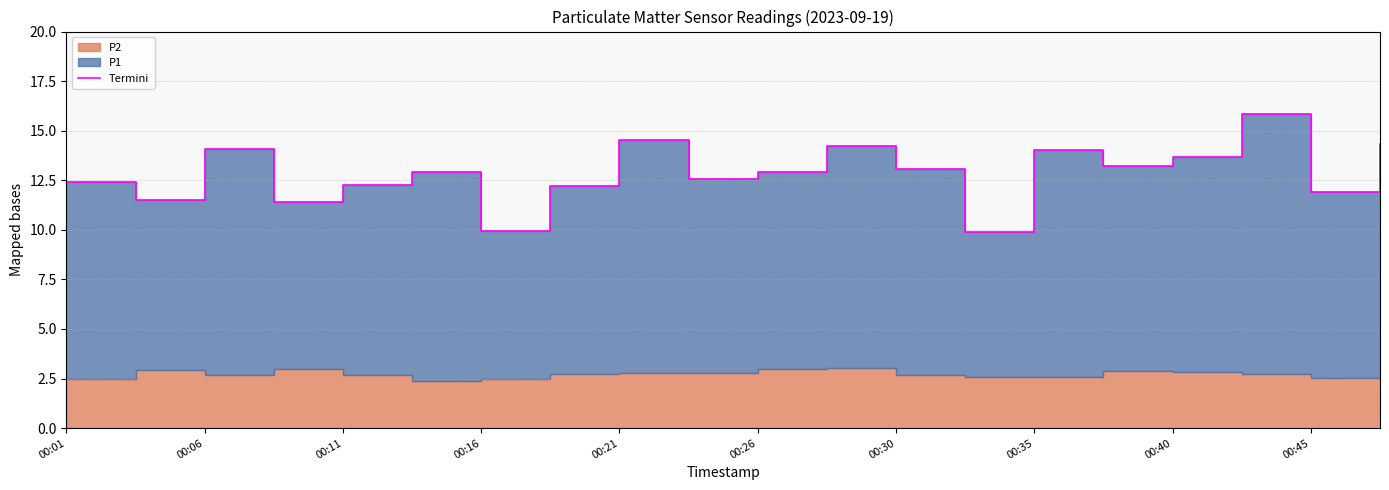

True or false: the data shows 12.4 at 00:01.

True